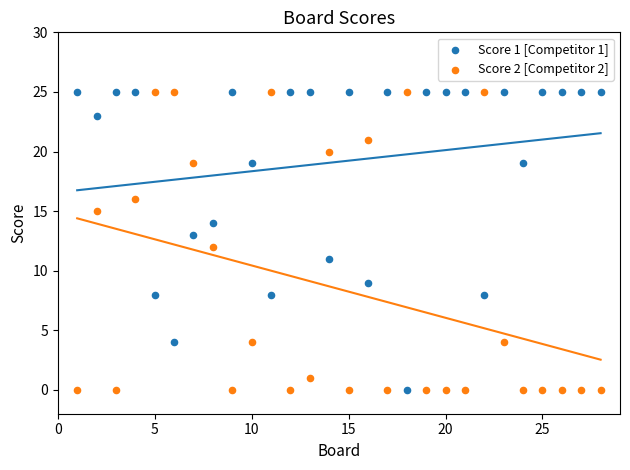

What is the X range (max minus min) for the scatter plot?

27